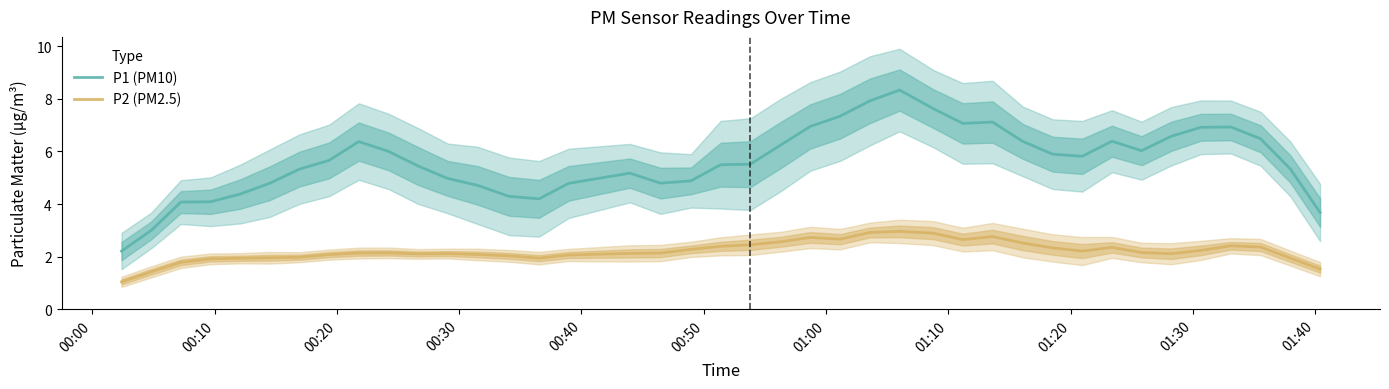

True or false: P2 (PM2.5) and P1 (PM10) cross at least once.

False